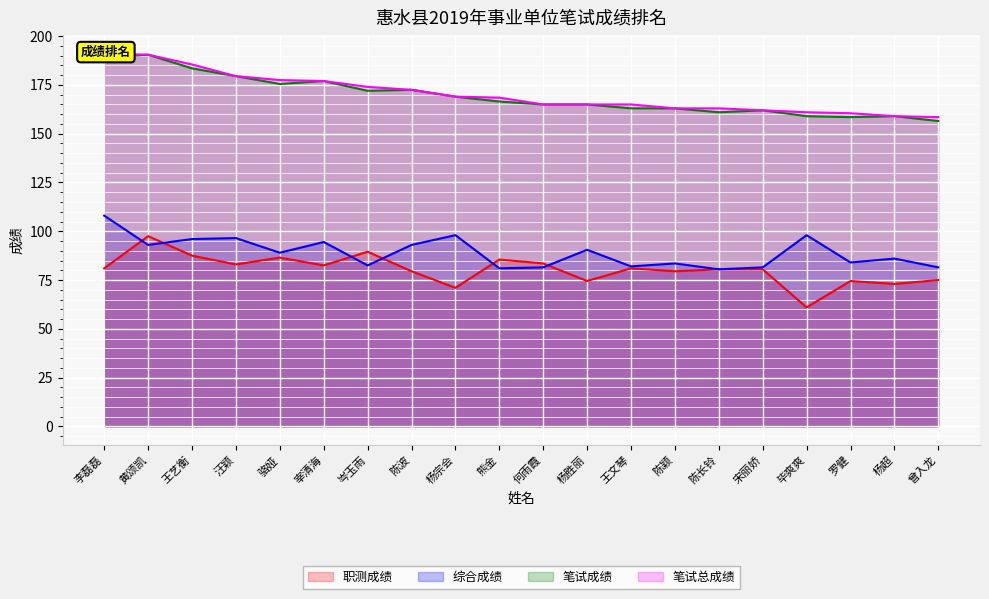

What is the sum of the 职测成绩 values at 汪颖 and 杨胜丽?

157.5